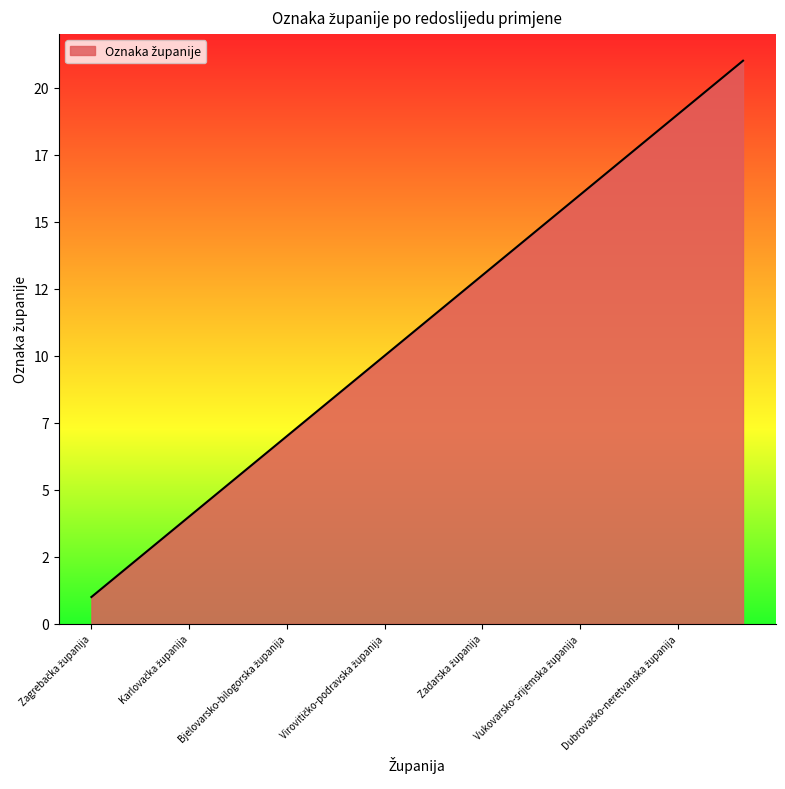

What is the label of the 5th point from the right?

Splitsko-dalmatinska županija